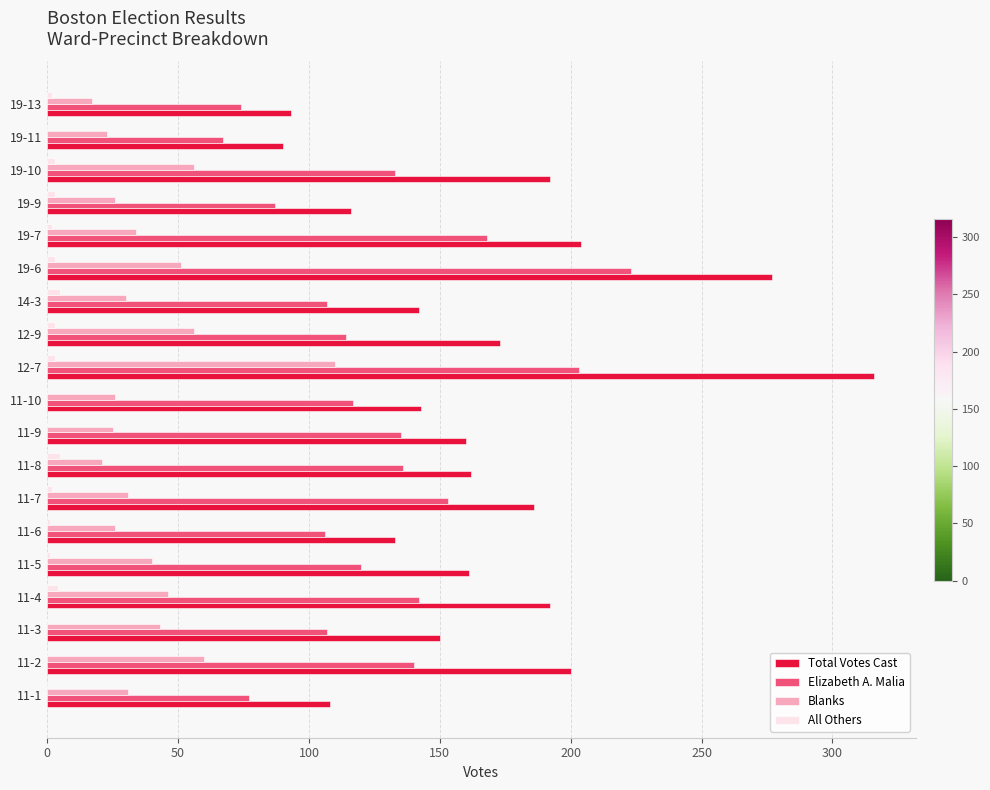

At which category does the chart reach its peak across all series?

12-7